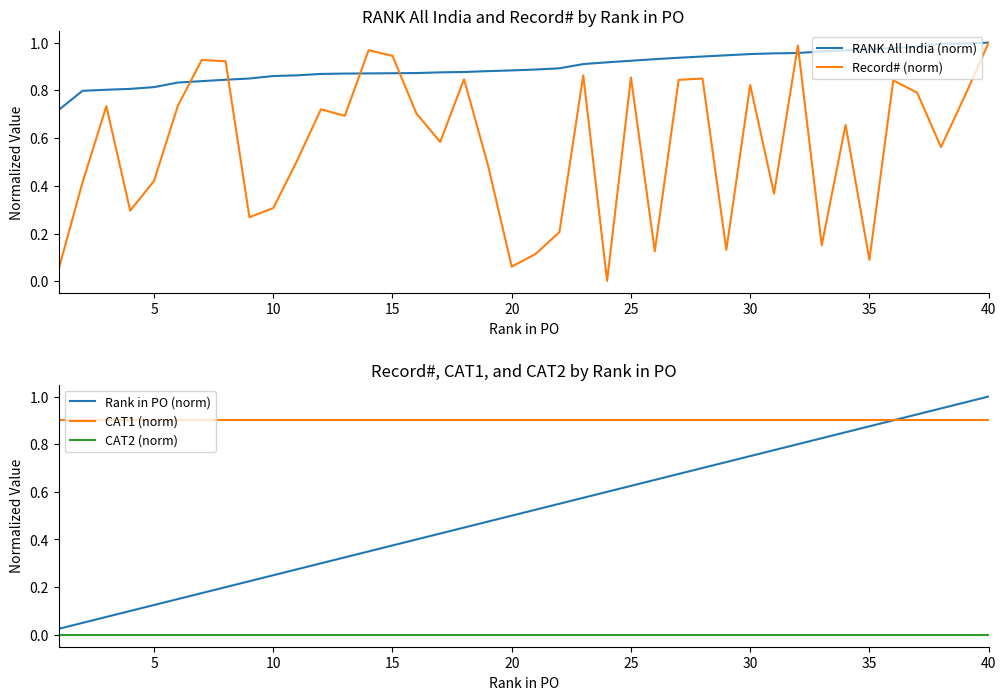

Between which two adjacent categories do RANK All India (norm) and Record# (norm) first intersect?

25 and 30